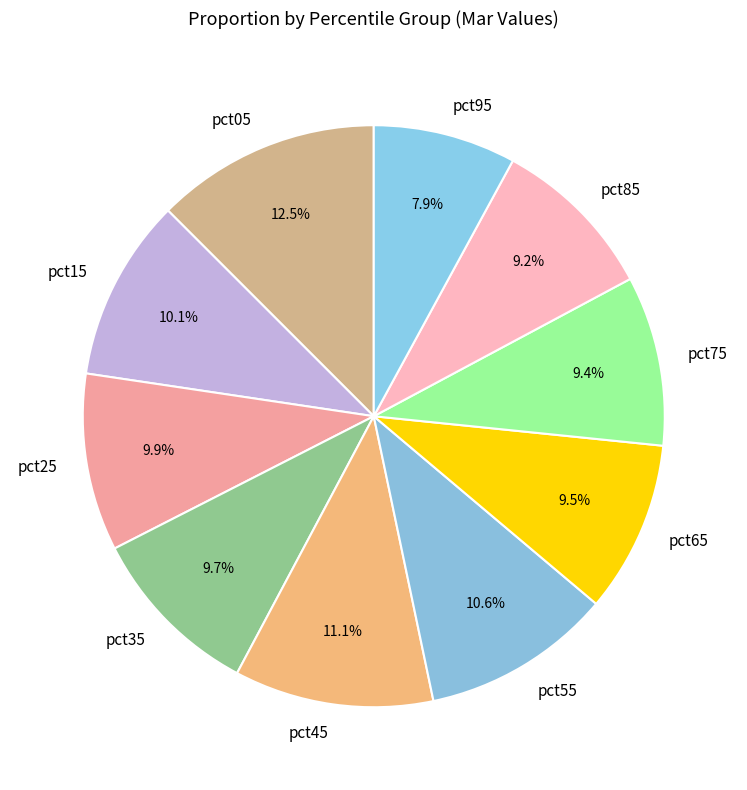

What is the largest slice in the pie chart?

pct05